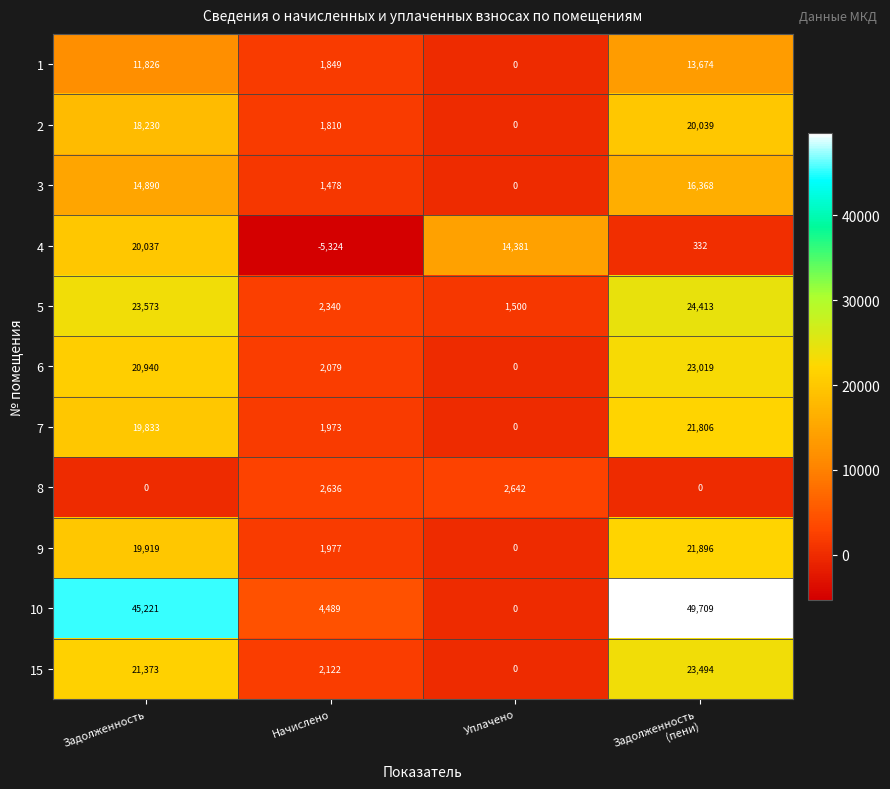

Rank the series by their maximum value, from lowest to highest.

8, 1, 3, 4, 2, 7, 9, 6, 15, 5, 10